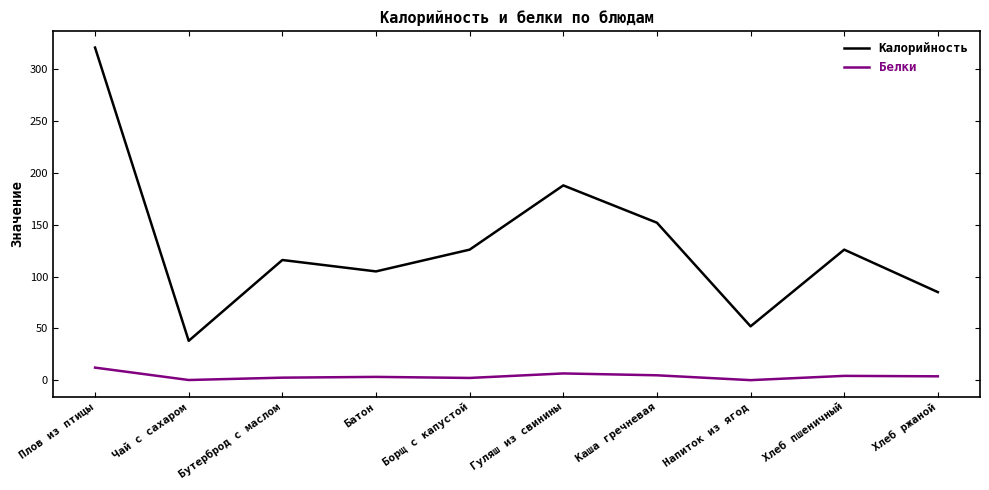

Between Хлеб пшеничный and Хлеб ржаной, which series saw the biggest shift?

Калорийность